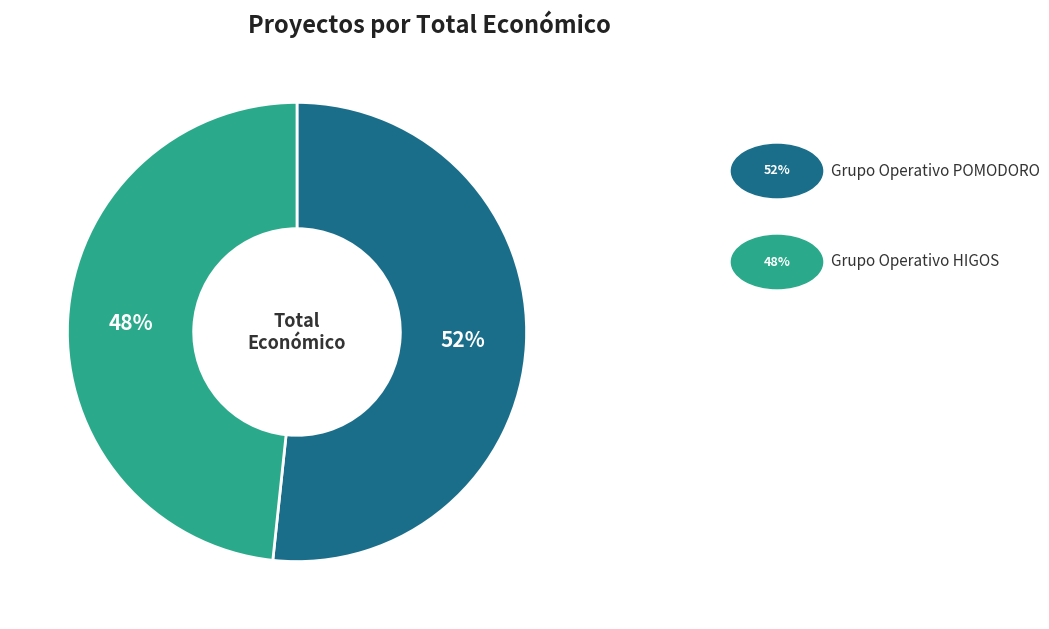

To the nearest percent, what is the average slice percentage?

50%